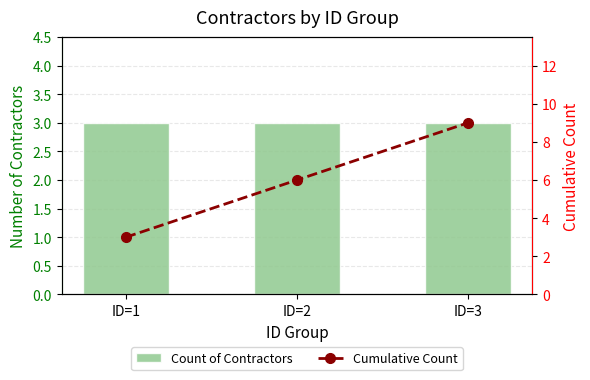

What is the value of the Count of Contractors bar at the 3rd from the left?

3